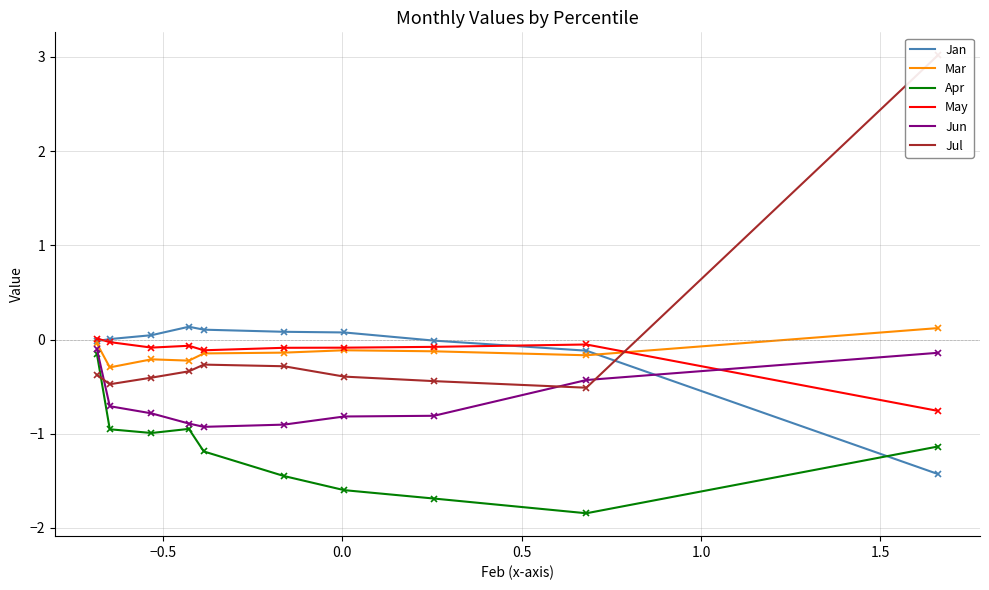

Does the chart have visible grid lines?

Yes